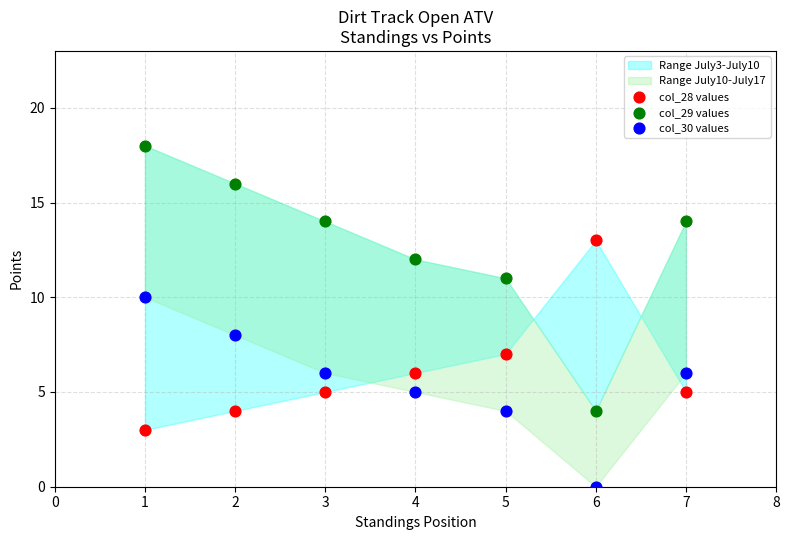

Which series has the largest Y range (max minus min)?

col_29 values